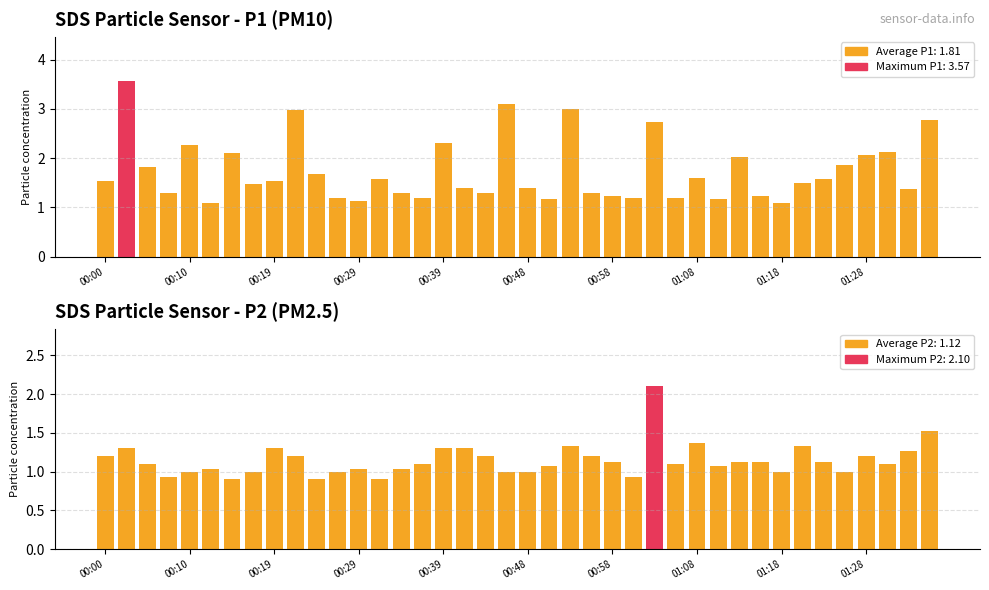

The value of SDS_P2 at 11 is 1.0. True or false?

True